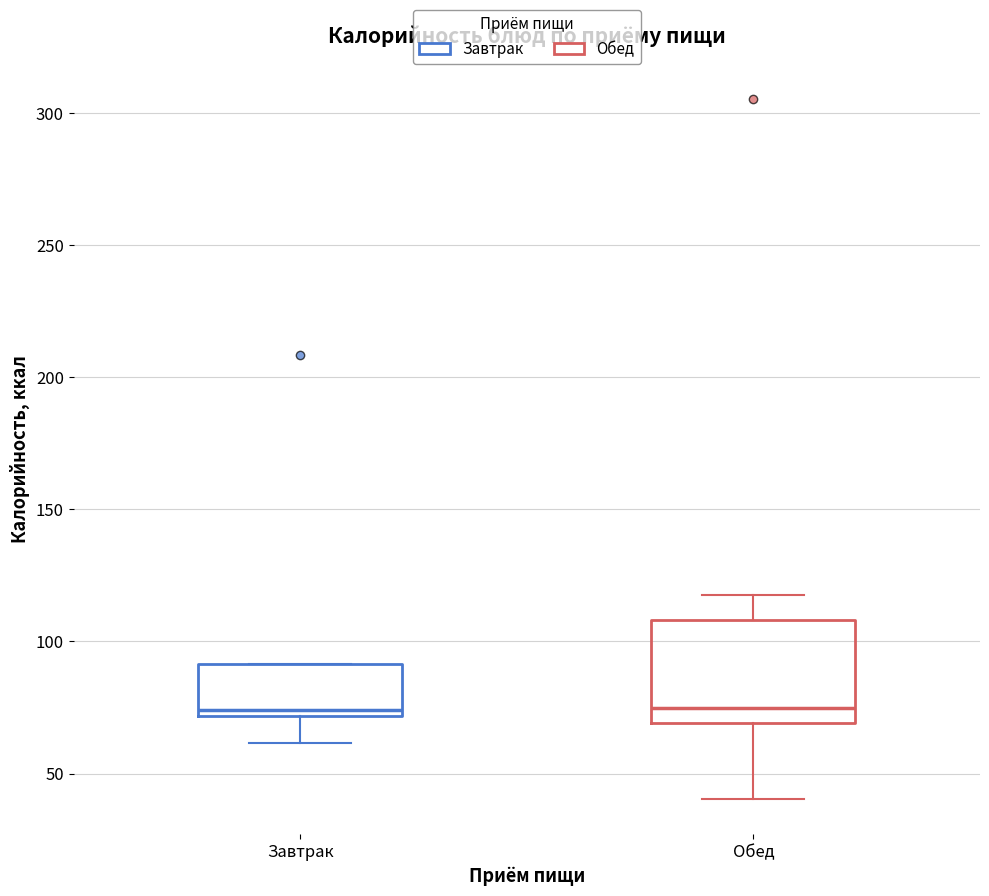

Reading left to right, transcribe this box plot: for each box, give where its median line is, the range the box spans, and where its two whiskers end, as read against the y-axis. The values are not printed on the chart, so give them approximately, as read against the axis.

Завтрак: median 75, box 70 to 90, whiskers 60 to 90
Обед: median 75, box 70 to 110, whiskers 40 to 120